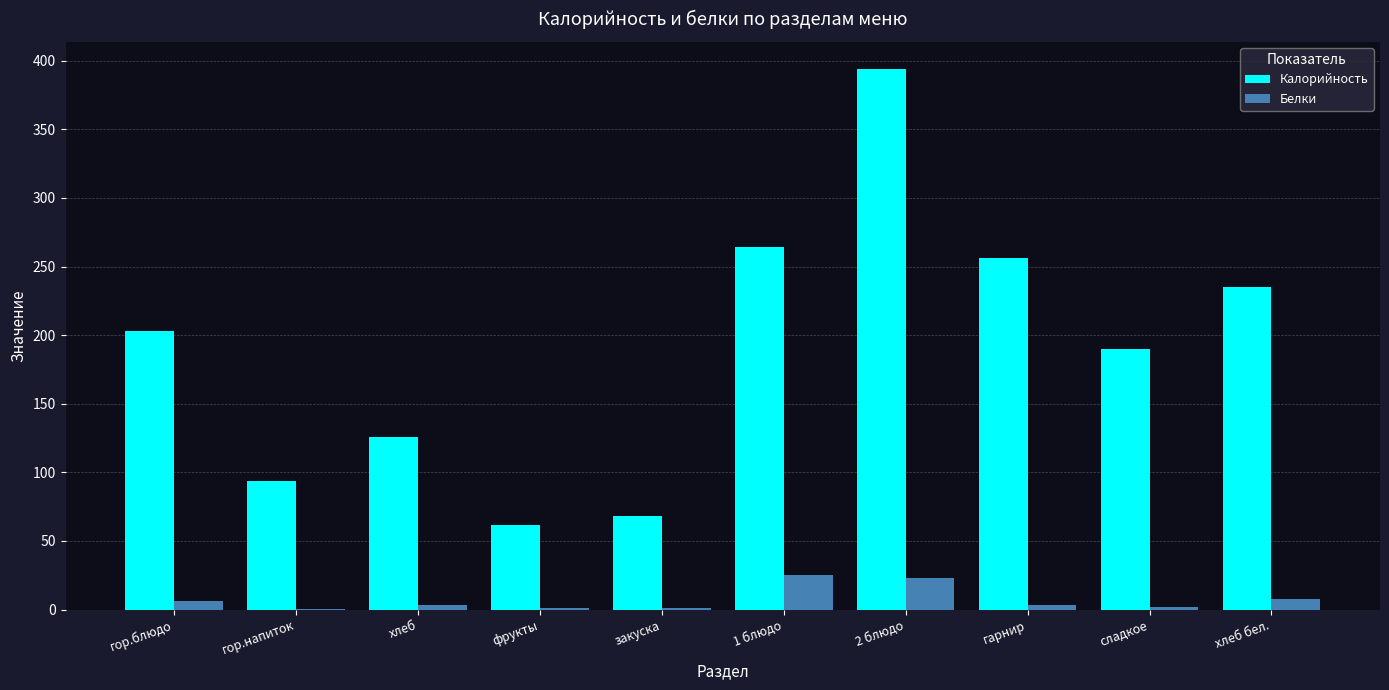

Count the number of data series in this chart.

2